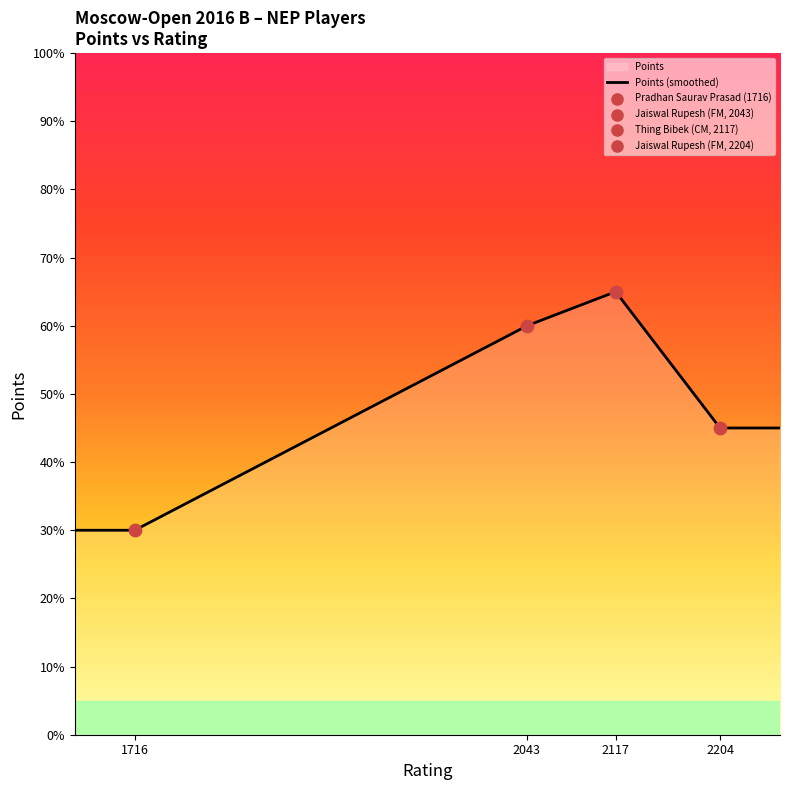

What is the ratio of the value at Jaiswal Rupesh (FM, 2043) to the value at Jaiswal Rupesh (FM, 2204)?

1.3